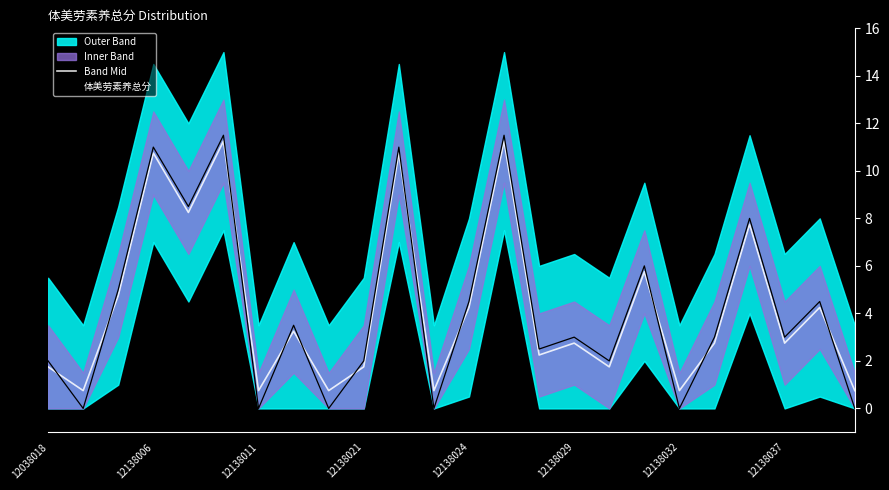

At which category does Band Mid reach its first local peak?

12138006